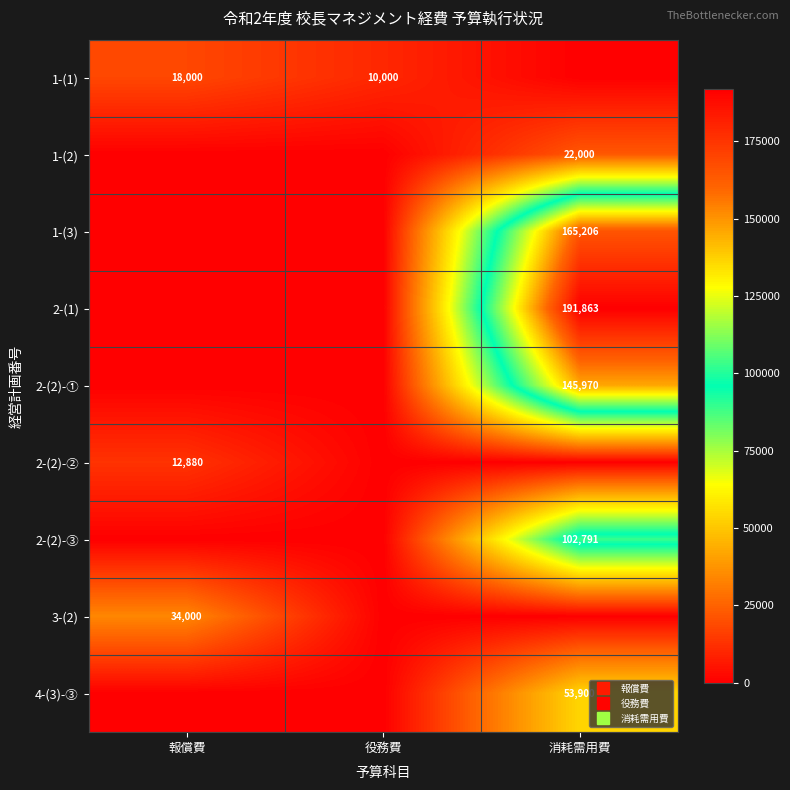

The 2-(1) series shows 115561 at 報償費. True or false?

False